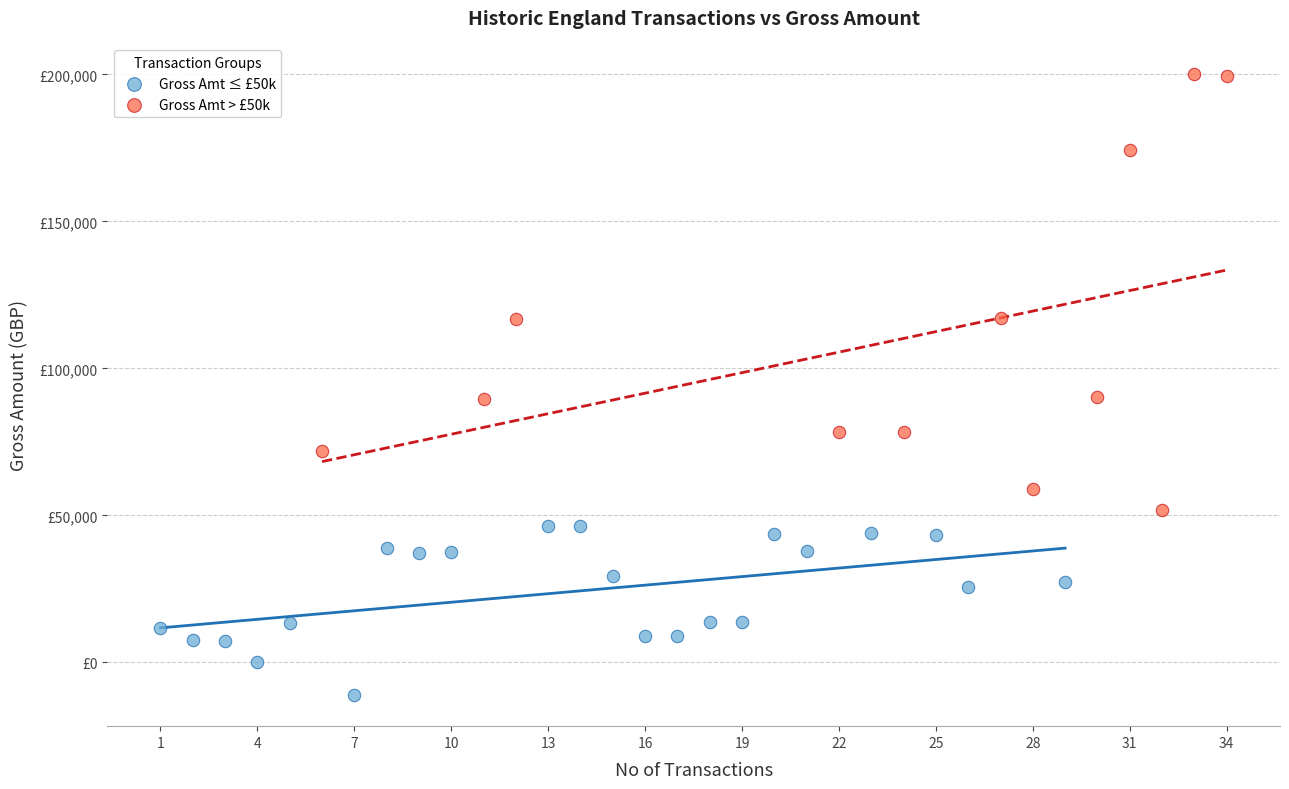

Which series reaches the minimum Y coordinate?

Gross Amt ≤ £50k